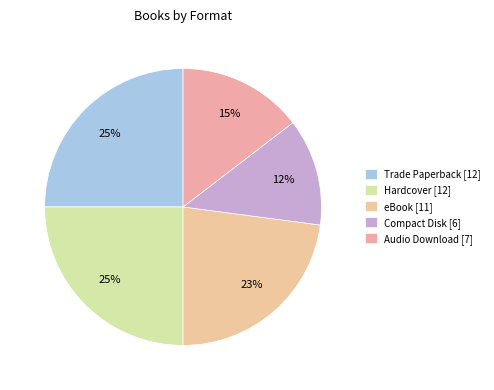

Does Trade Paperback represent more than half of the total?

No